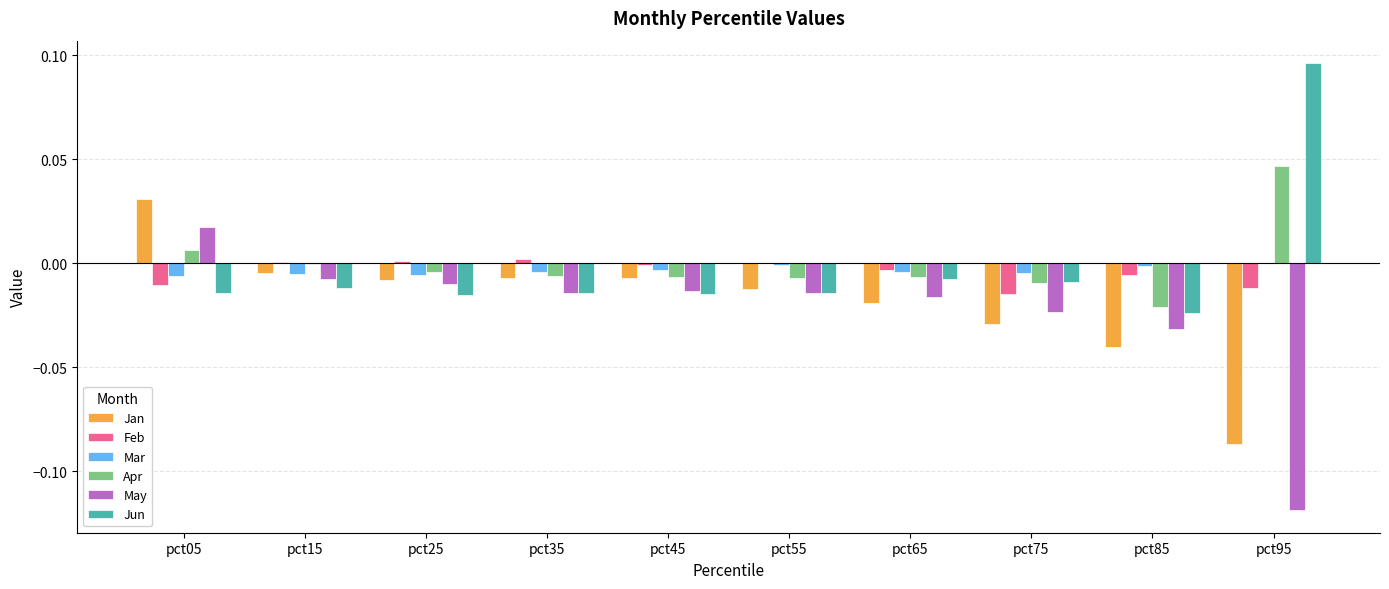

Which category has the highest value in the Apr series?

pct95